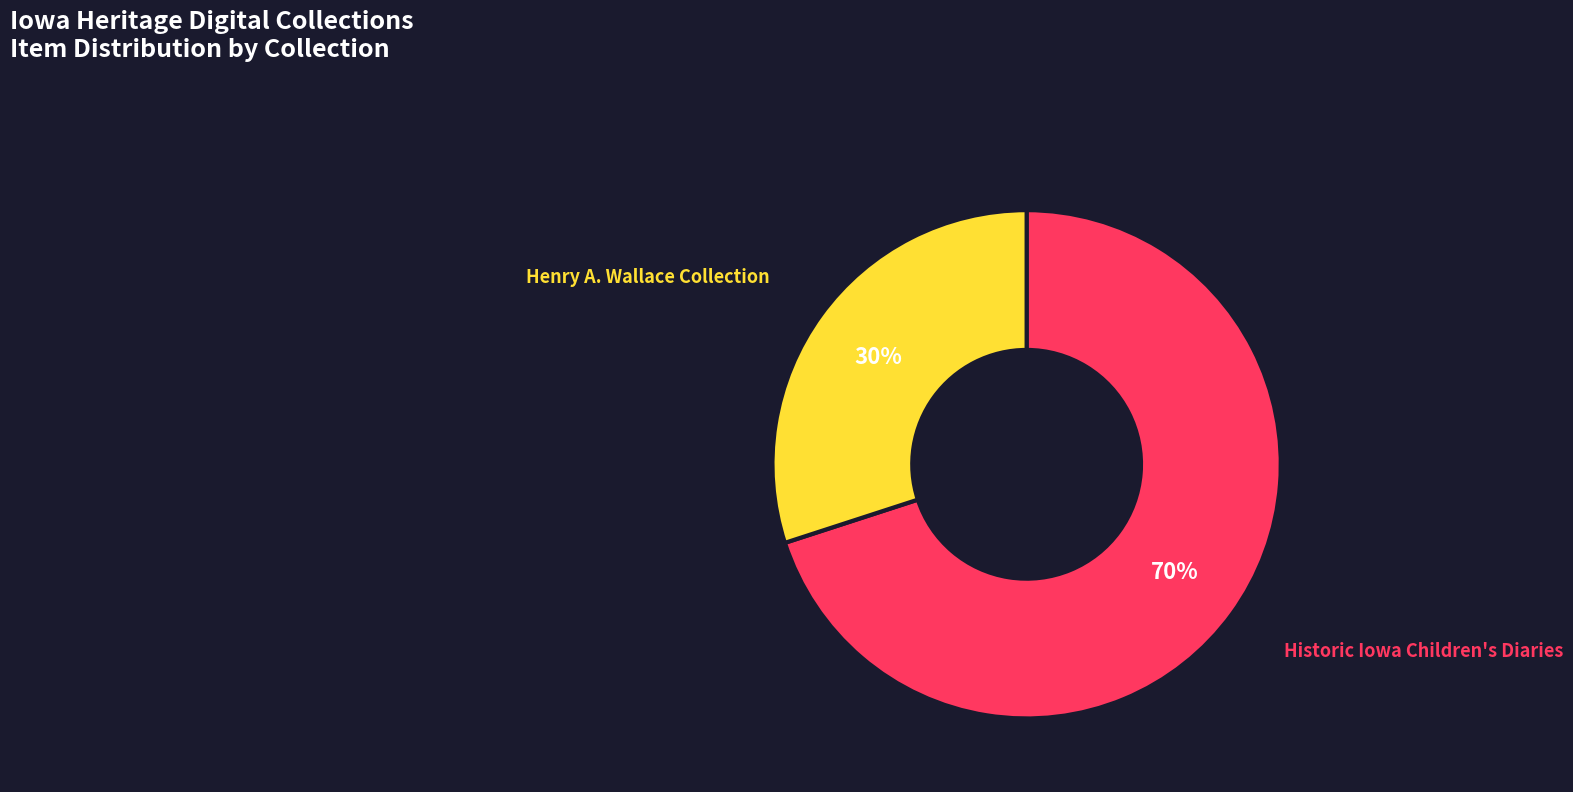

How many slices are in this pie chart?

2